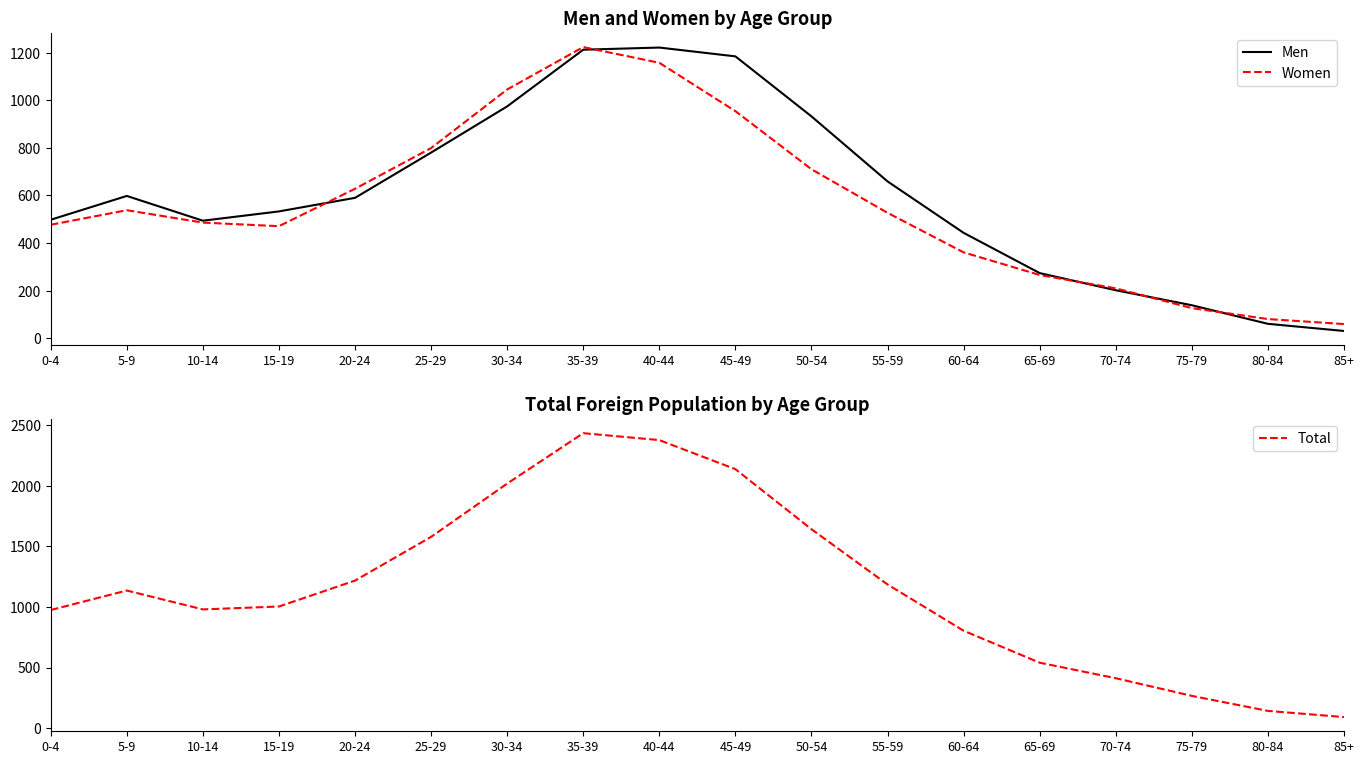

What is the difference between the maximum and minimum values in the Total series?

2344